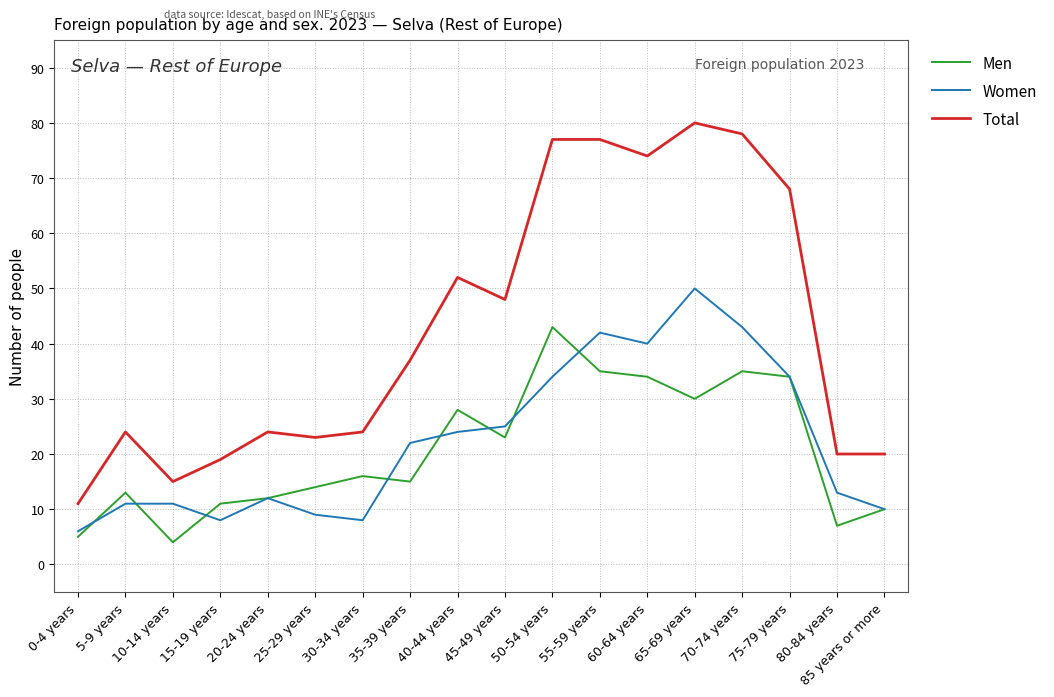

Which series changed the most between 10-14 years and 20-24 years?

Total